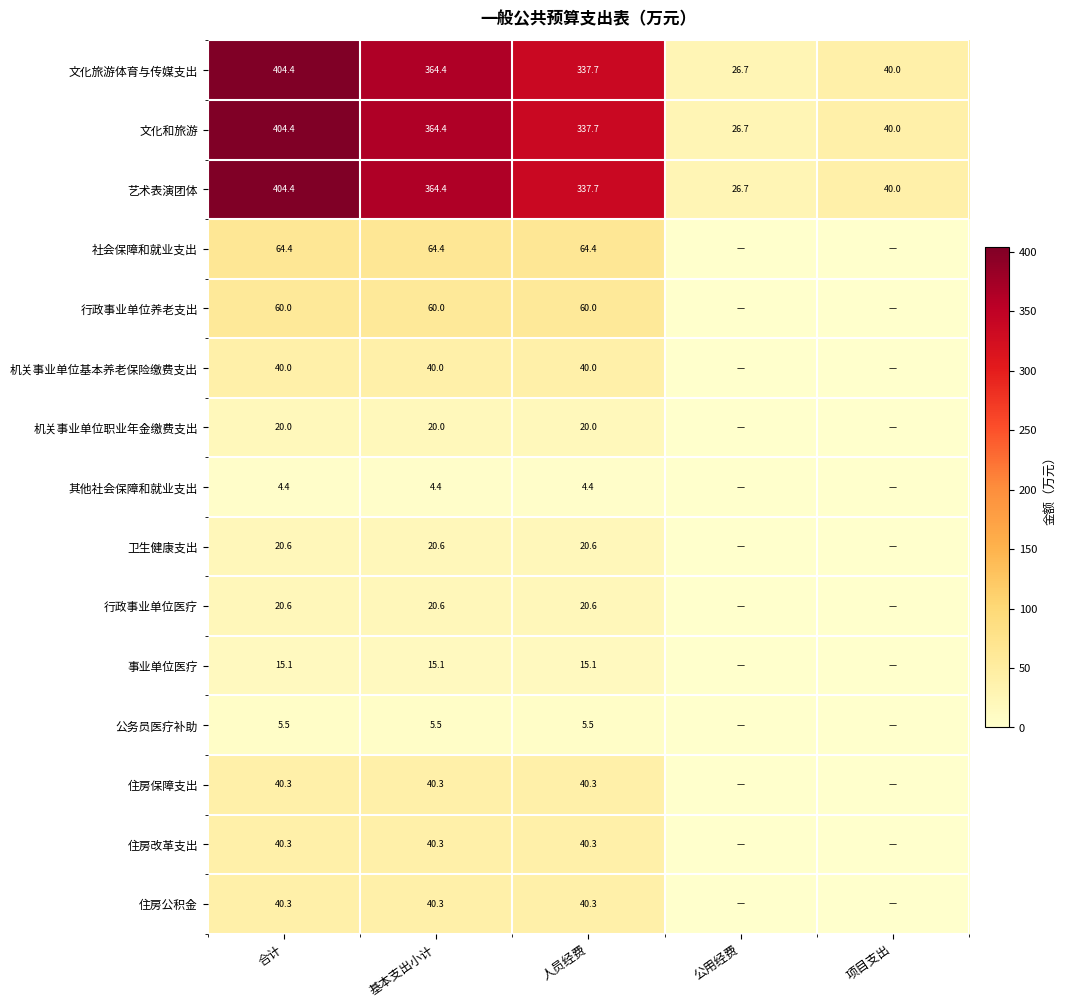

At which category does the chart reach its peak across all series?

合计